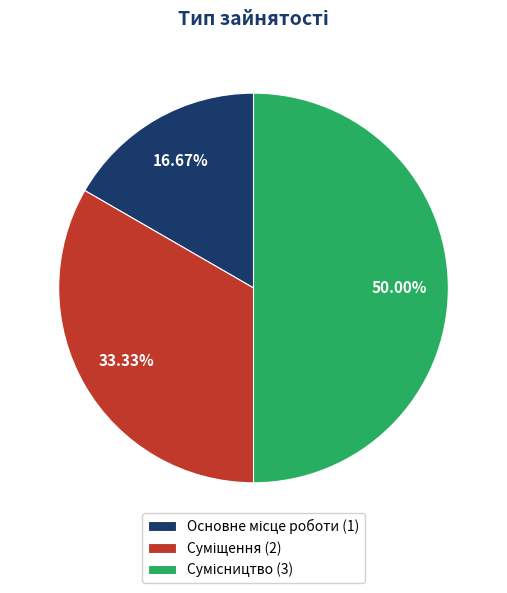

Combined, what portion of the pie is Основне місце роботи and Суміщення?

50.0%